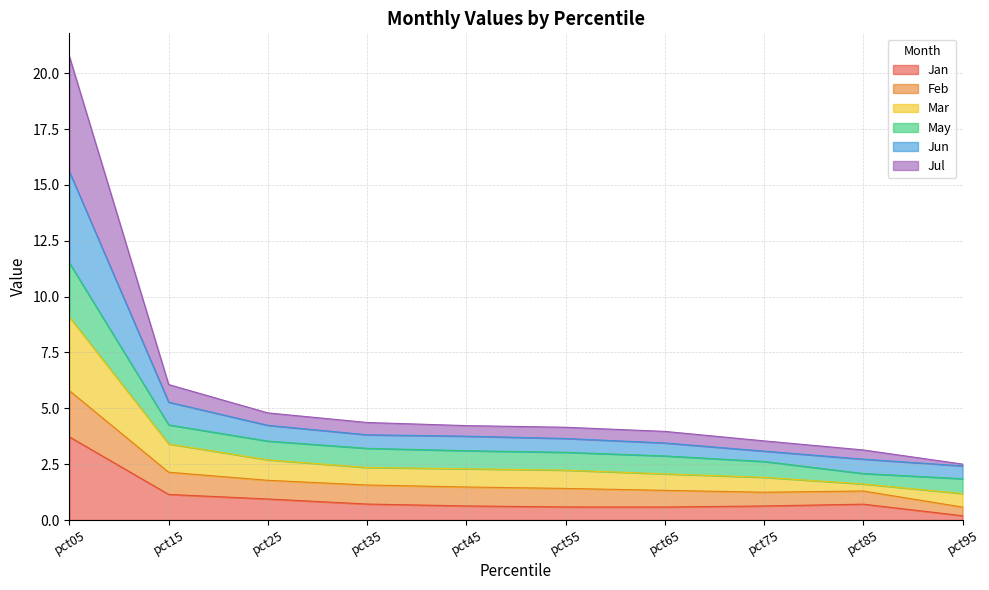

What is the highest value of the Jan series?

3.7